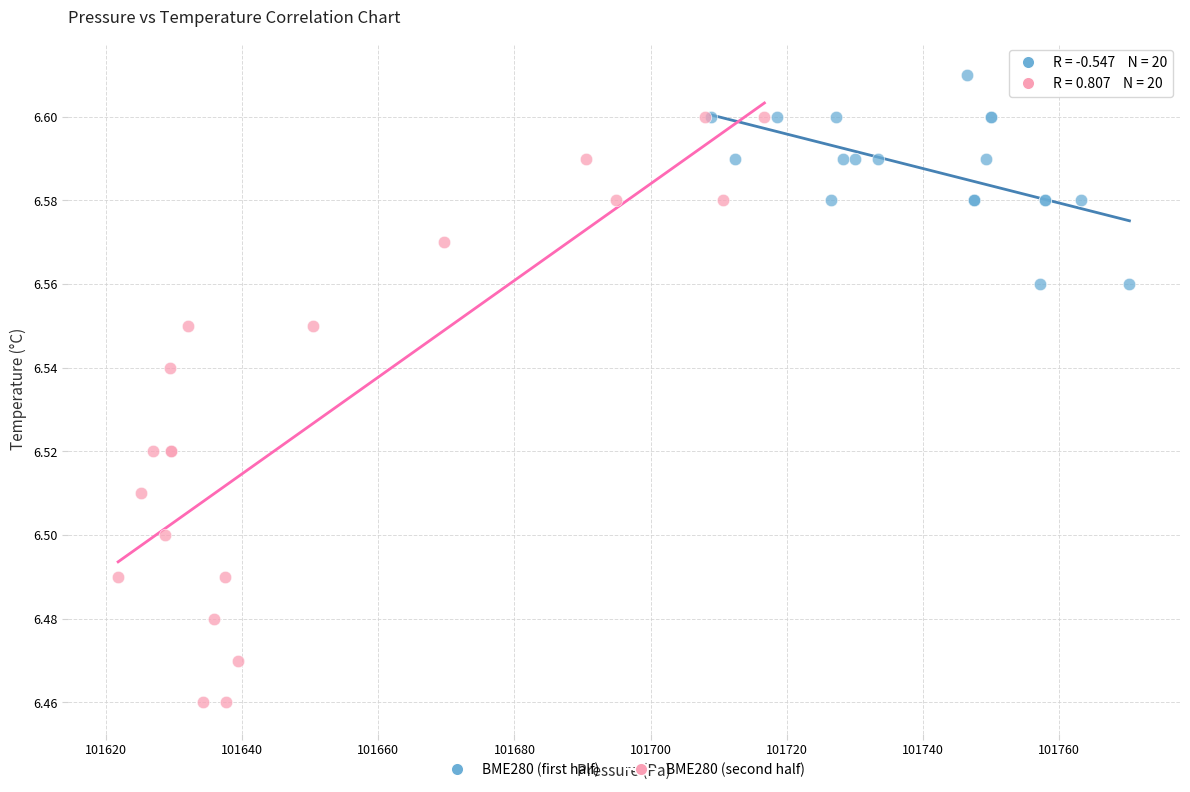

Which series contains the highest Y value?

BME280 (first half)